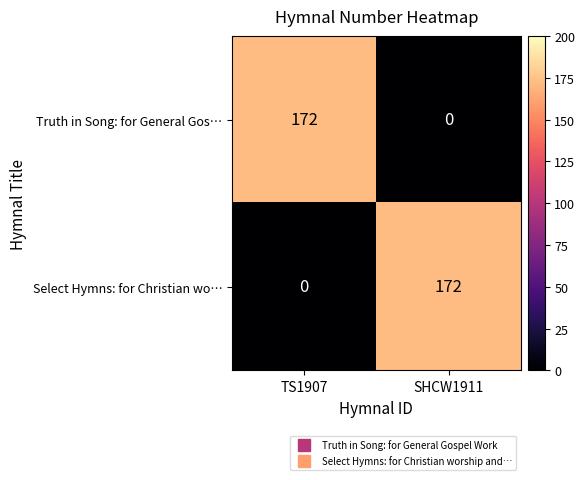

What is the maximum value shown in the chart?

172